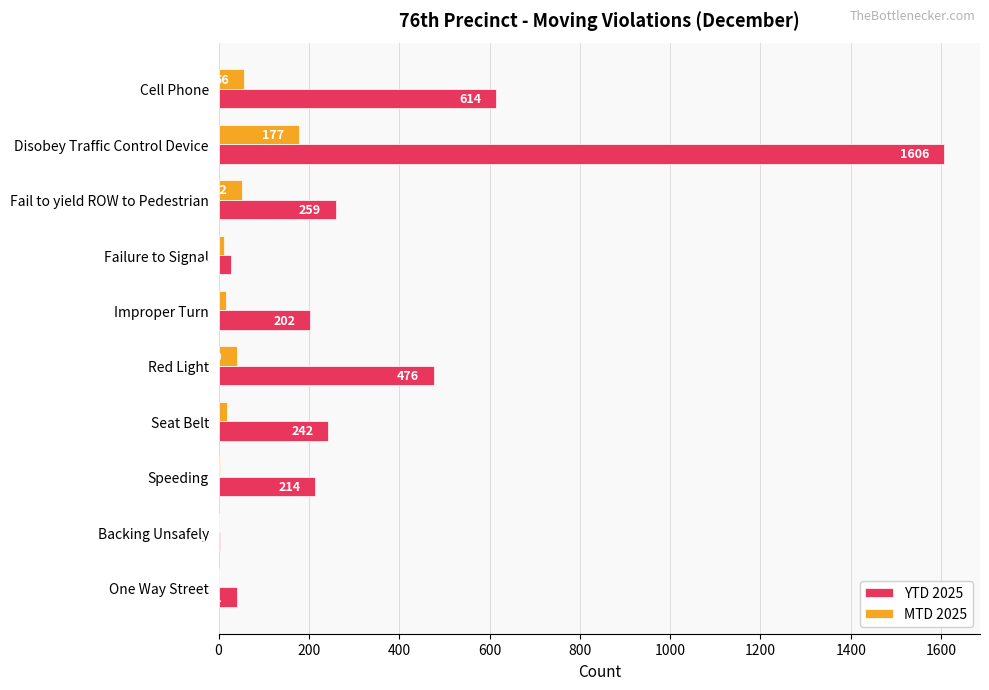

Between Red Light and Speeding, which series saw the biggest shift?

YTD 2025